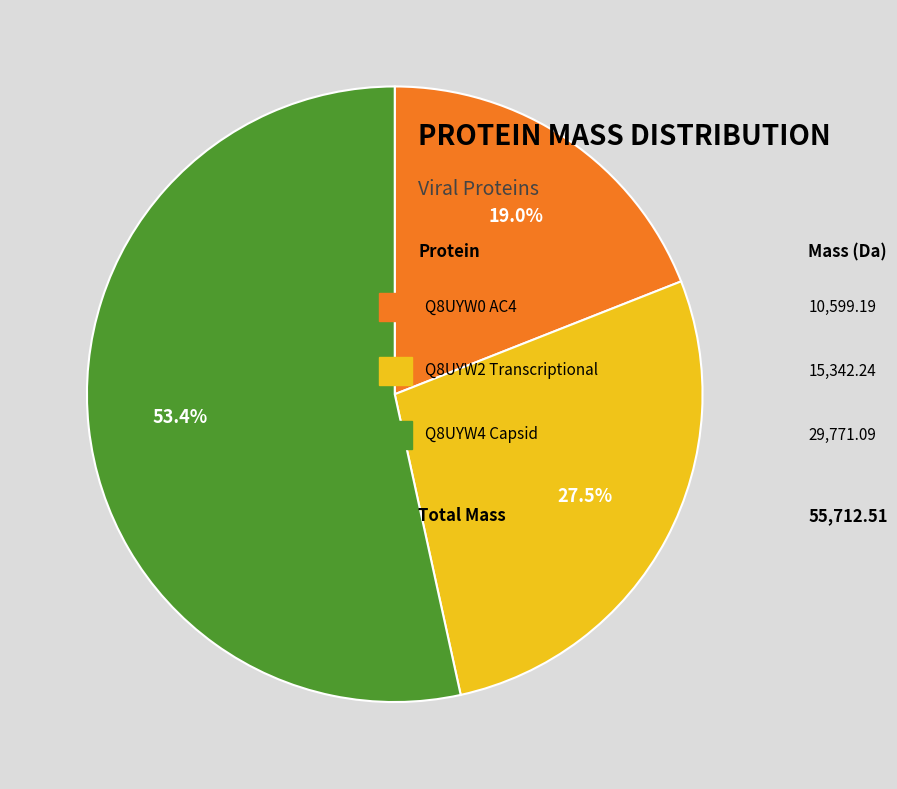

Is there a majority slice in this chart?

Yes